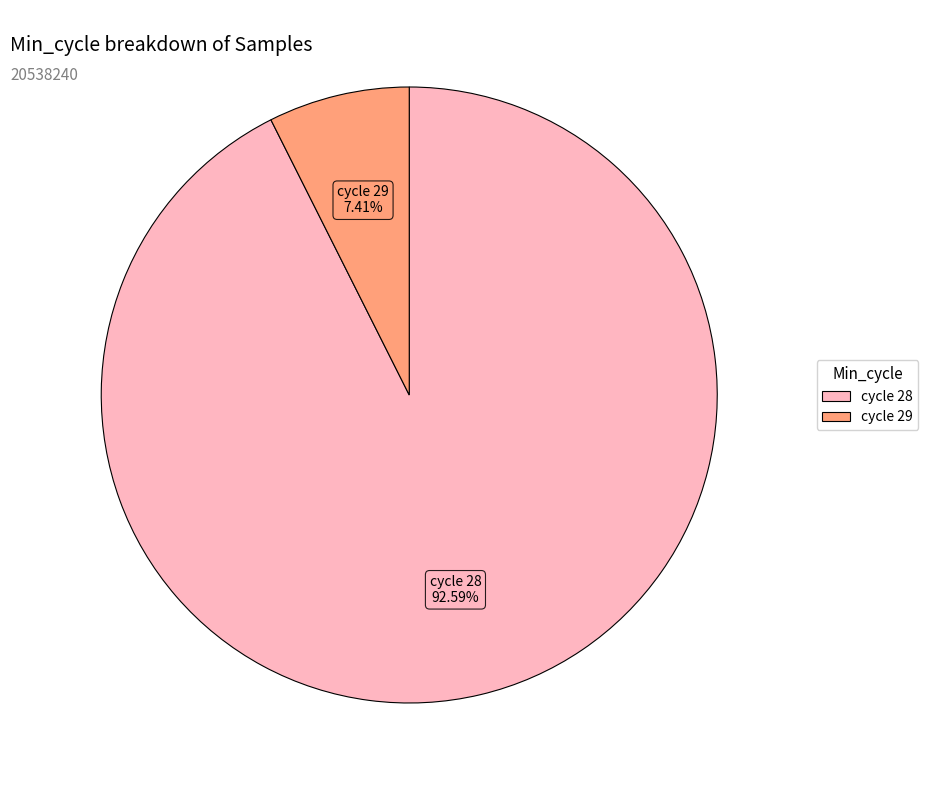

Does any single category account for the majority?

Yes